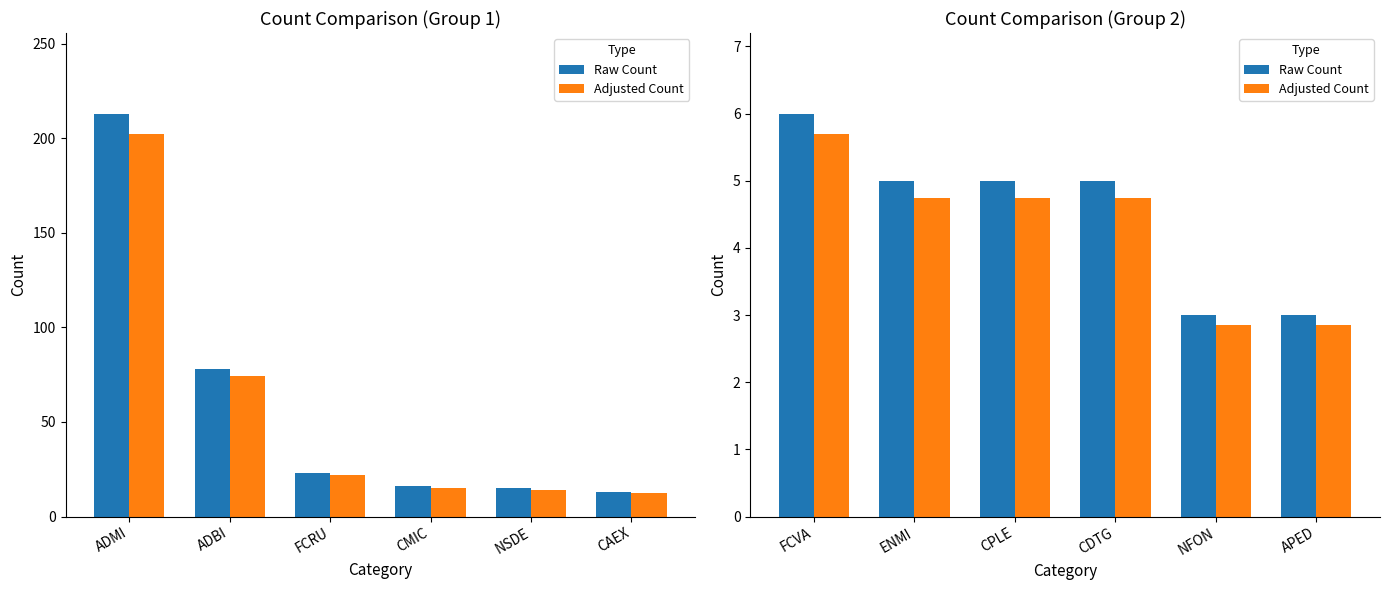

Between ENMI and CDTG, which series saw the biggest shift?

Raw Count